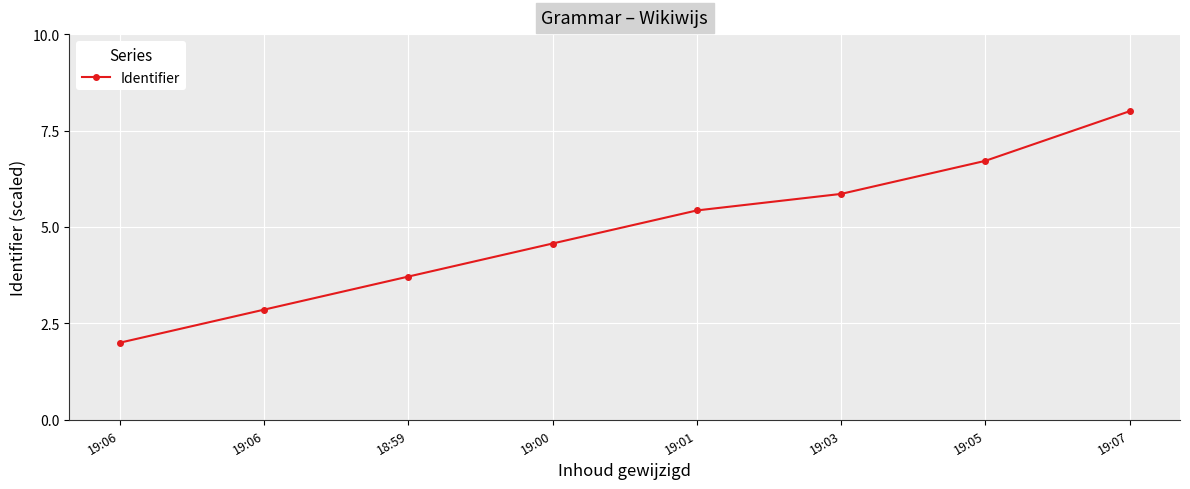

What is the difference between the maximum and minimum values?

6.0